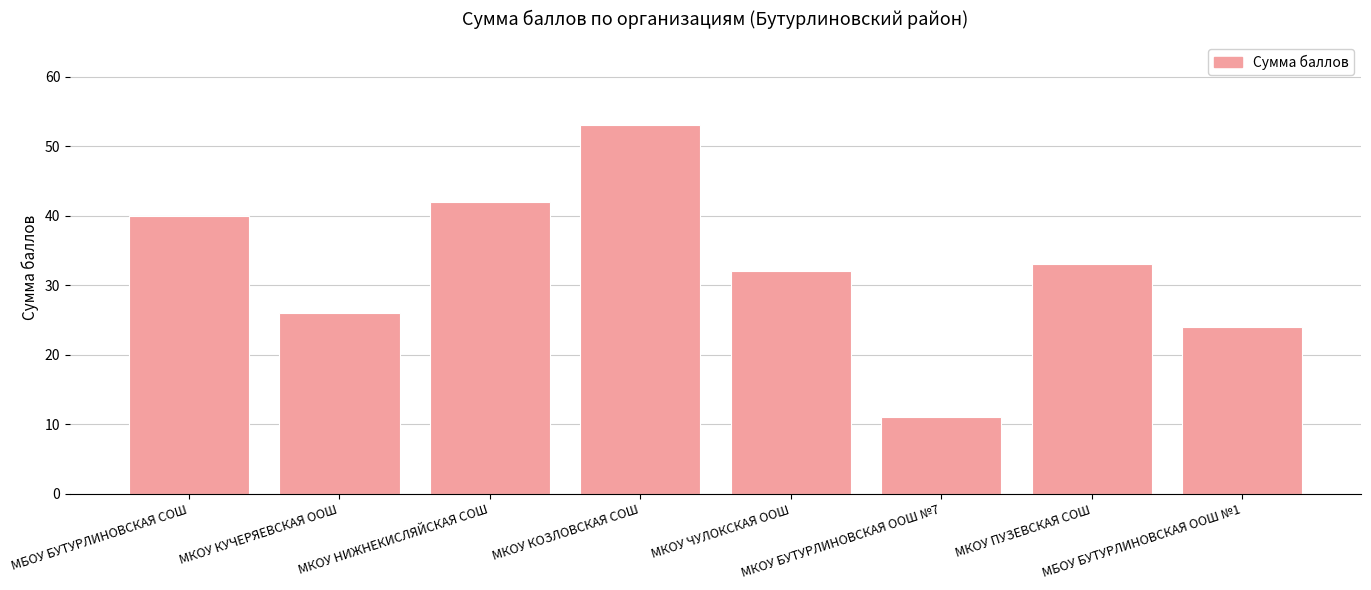

Count the number of data series in this chart.

1